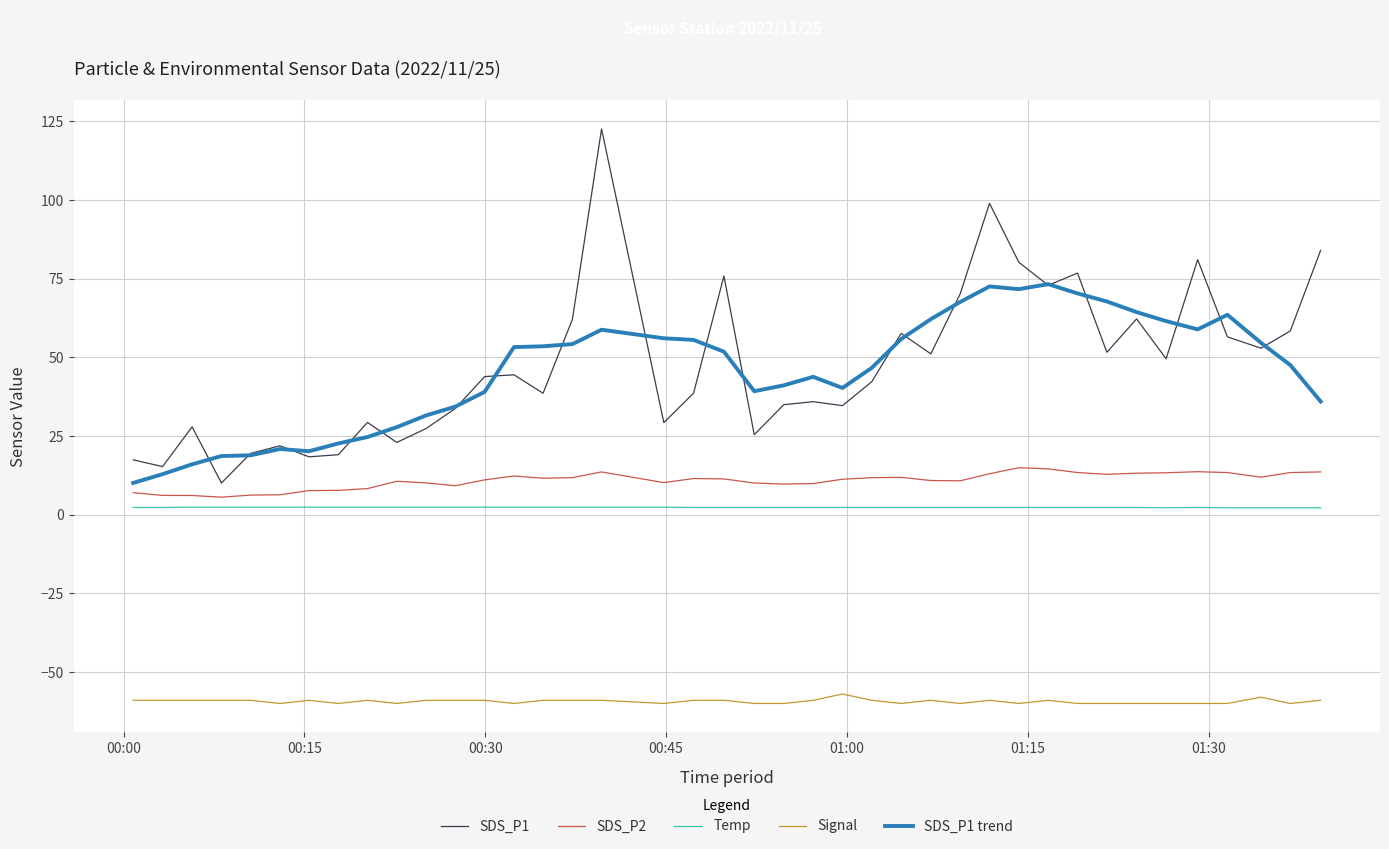

What is the maximum value shown in the chart?

122.6